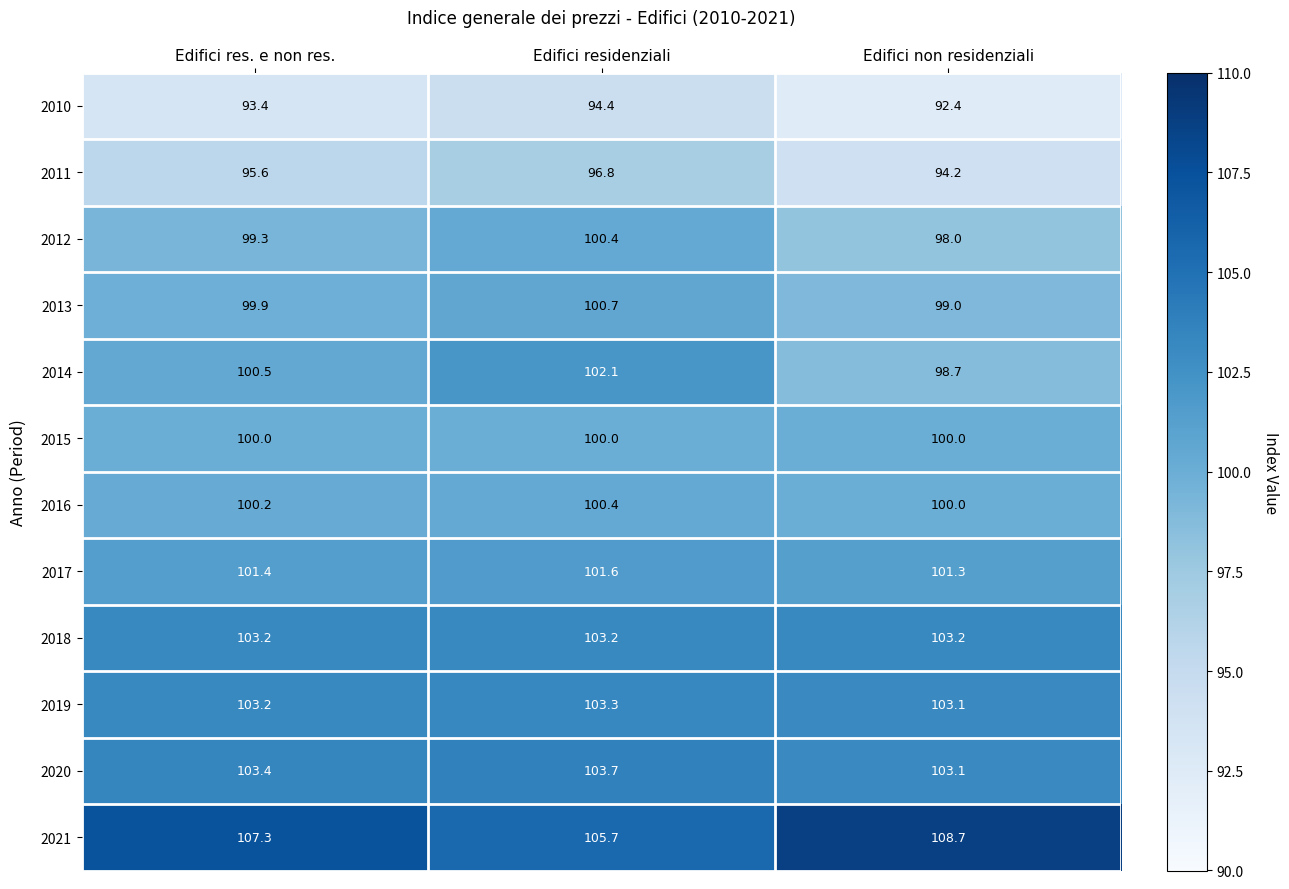

How many distinct data groups are displayed?

12